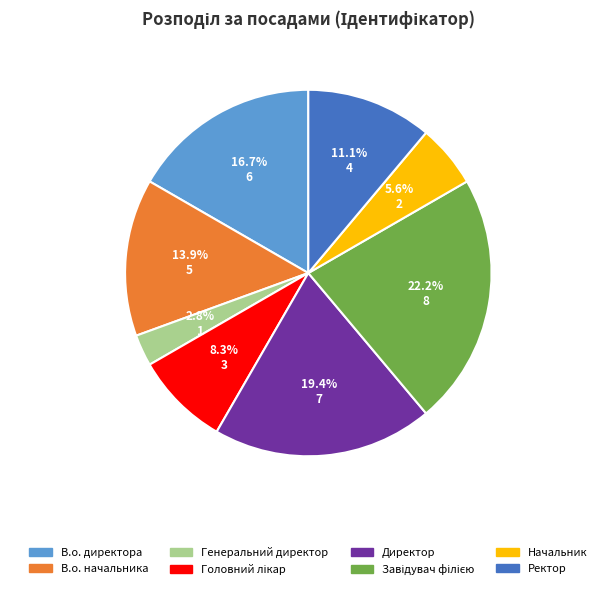

What portion of the pie excludes Начальник?

94.4%